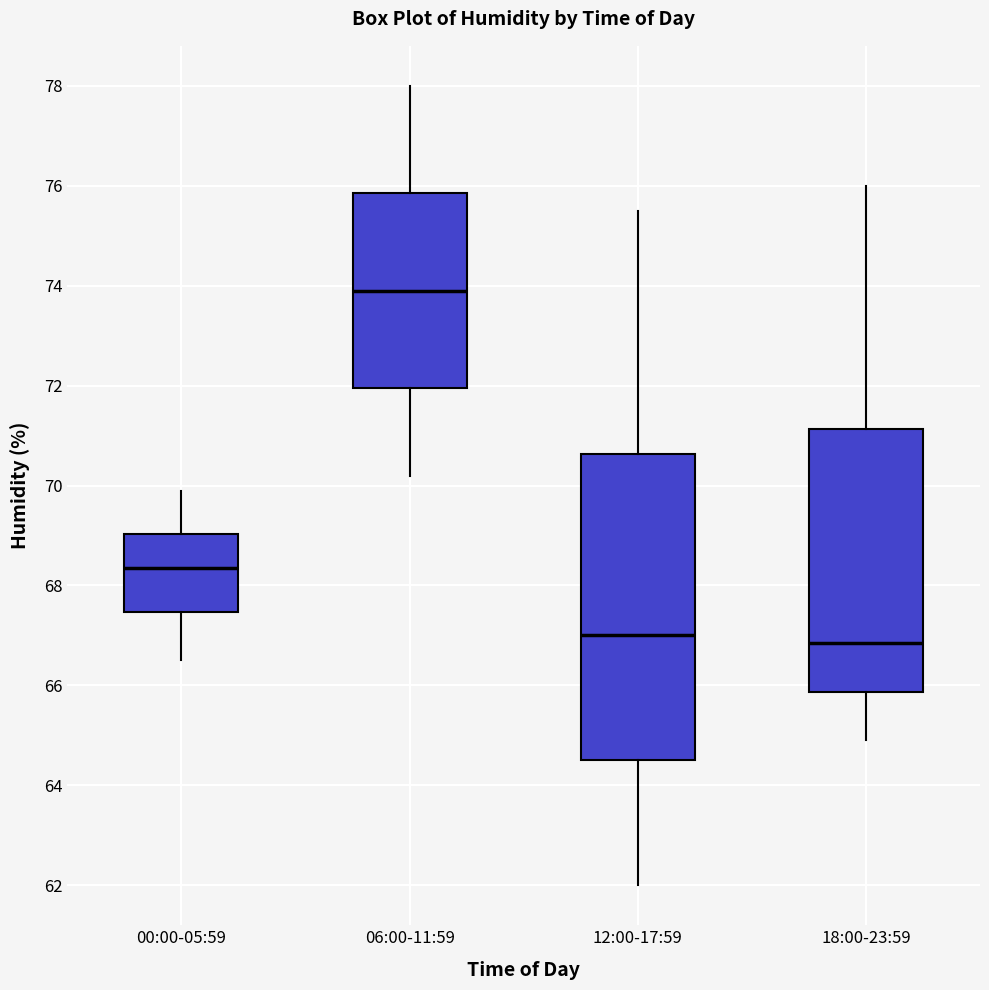

Where does the upper whisker of the box for 18:00-23:59 end on the y-axis? The values are not printed on the chart, so give them approximately, as read against the axis.

76.0